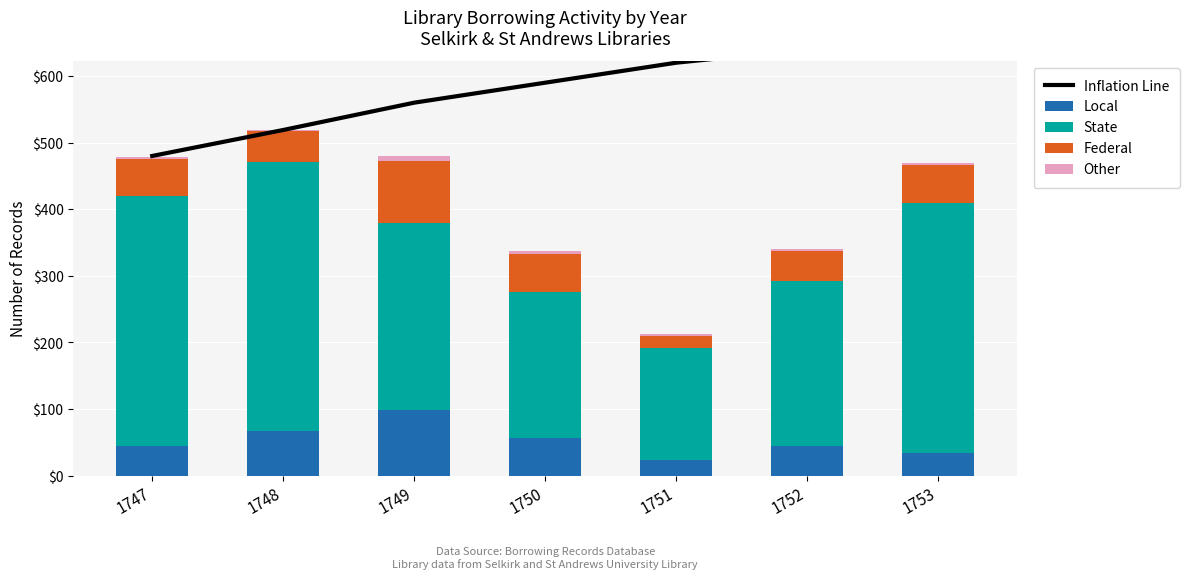

The Federal series shows 21 at 1748. True or false?

False